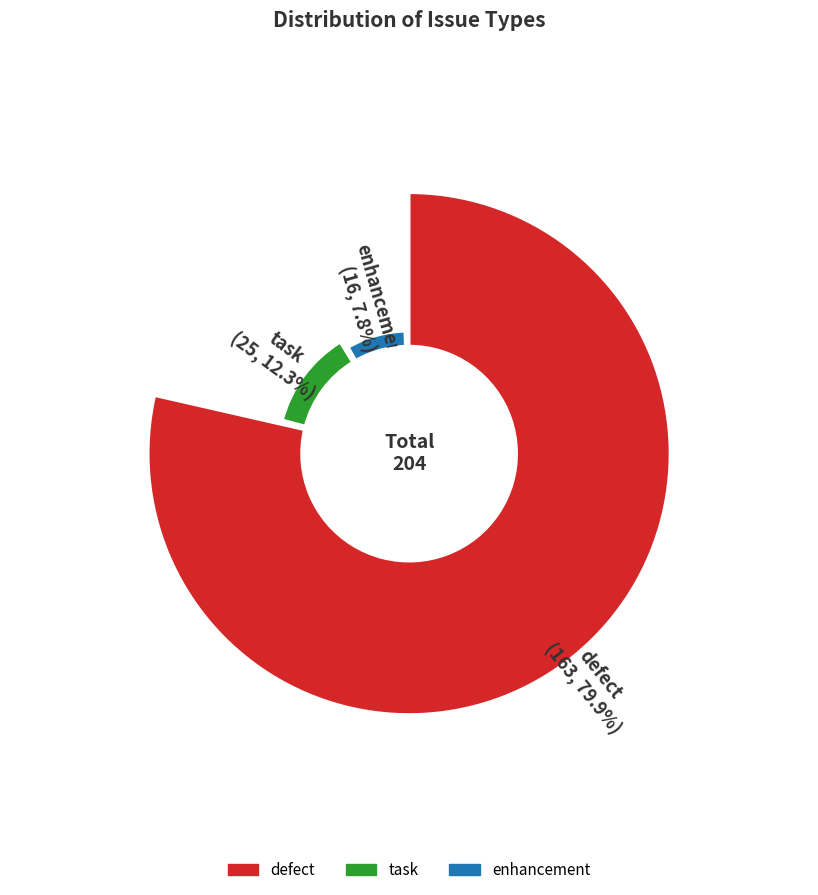

What is the majority slice?

defect